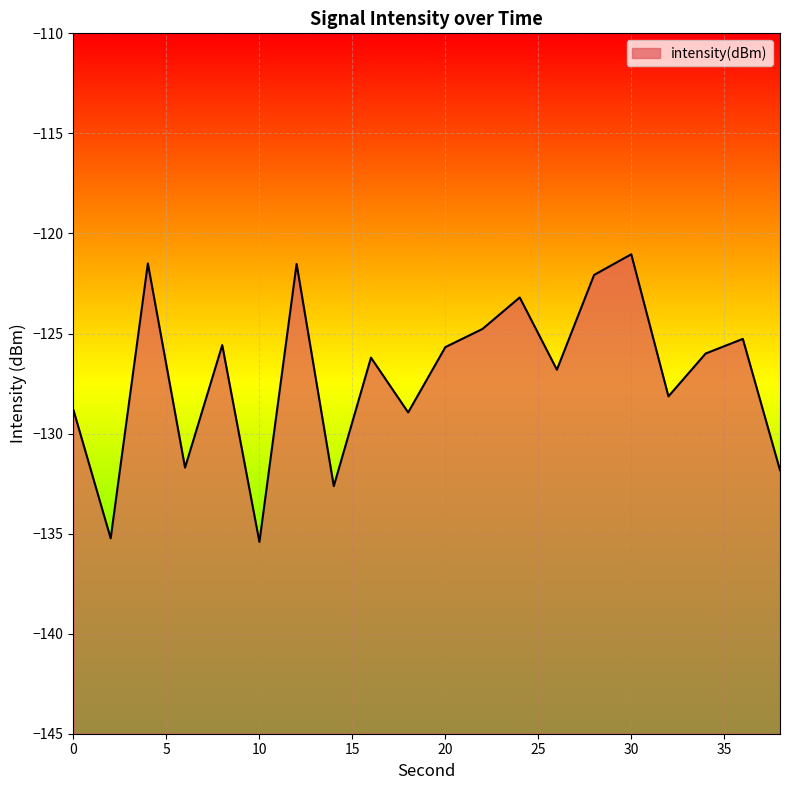

Rank the categories by value from lowest to highest.

10, 2, 14, 38, 6, 18, 0, 32, 26, 16, 34, 20, 8, 36, 22, 24, 28, 12, 4, 30